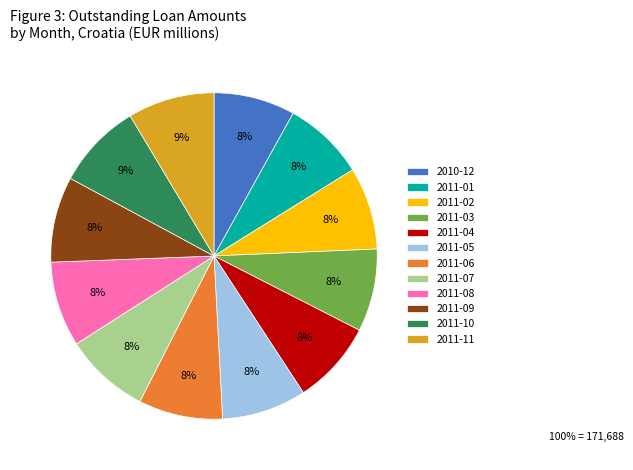

Count the number of slices in the pie.

12